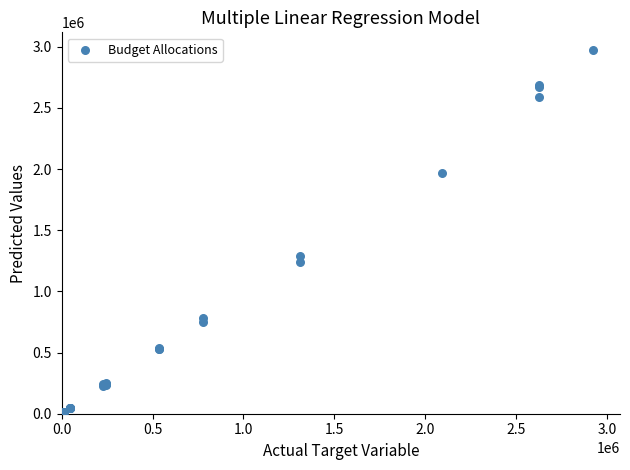

What Y value in the scatter plot is closest to 1485606?

1289868.4